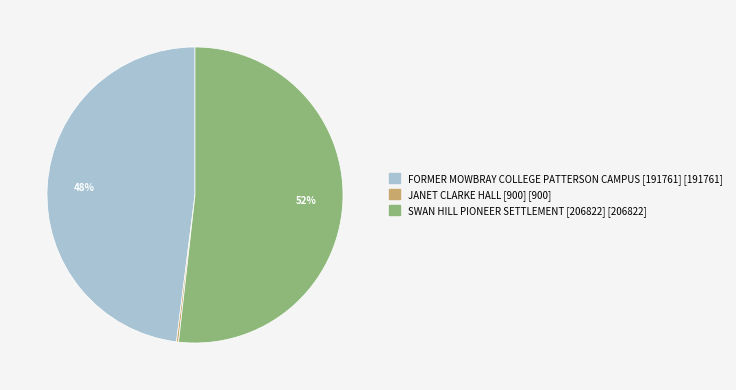

What is the ratio of the value at SWAN HILL PIONEER SETTLEMENT [206822] to the value at FORMER MOWBRAY COLLEGE PATTERSON CAMPUS [191761]?

1.1